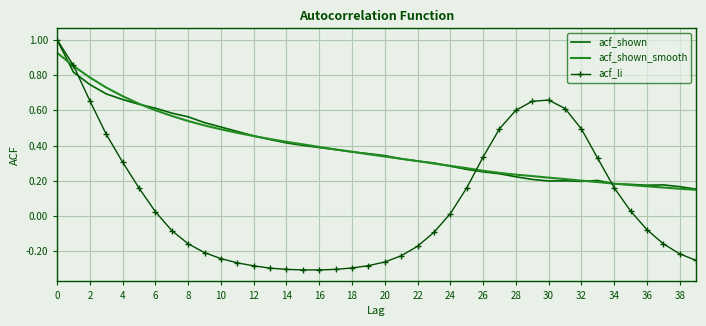

In acf_li, how many points are higher than both neighbors (excluding endpoints)?

1